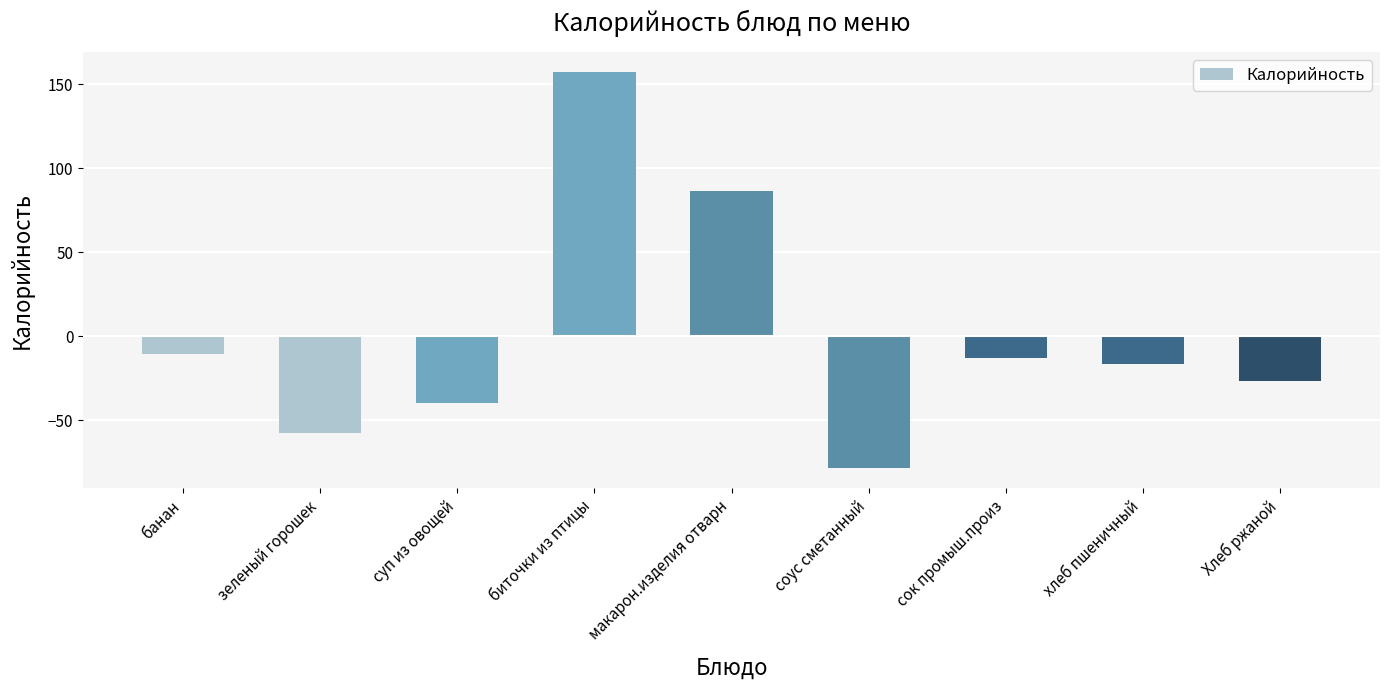

Between Хлеб ржаной and соус сметанный, which is larger?

Хлеб ржаной